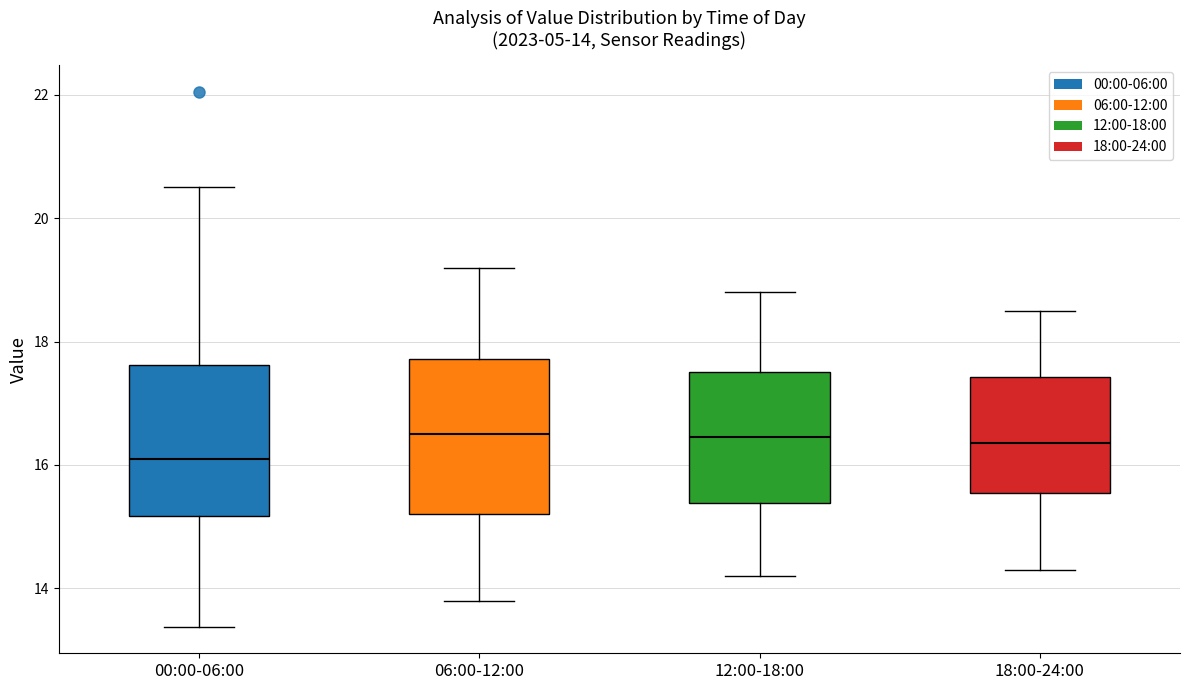

Which box's median line is the lowest?

00:00-06:00